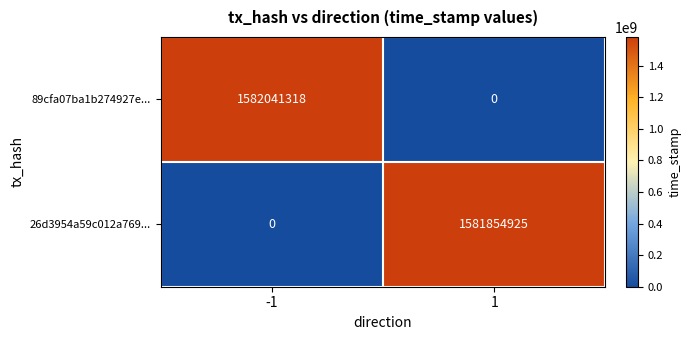

What is the total value across all series at 1?

1581854925